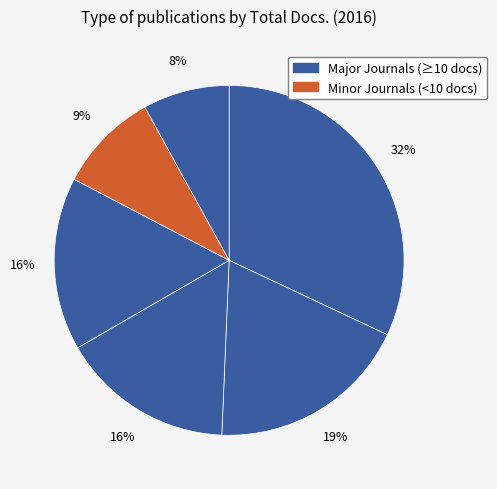

Count the number of slices in the pie.

6